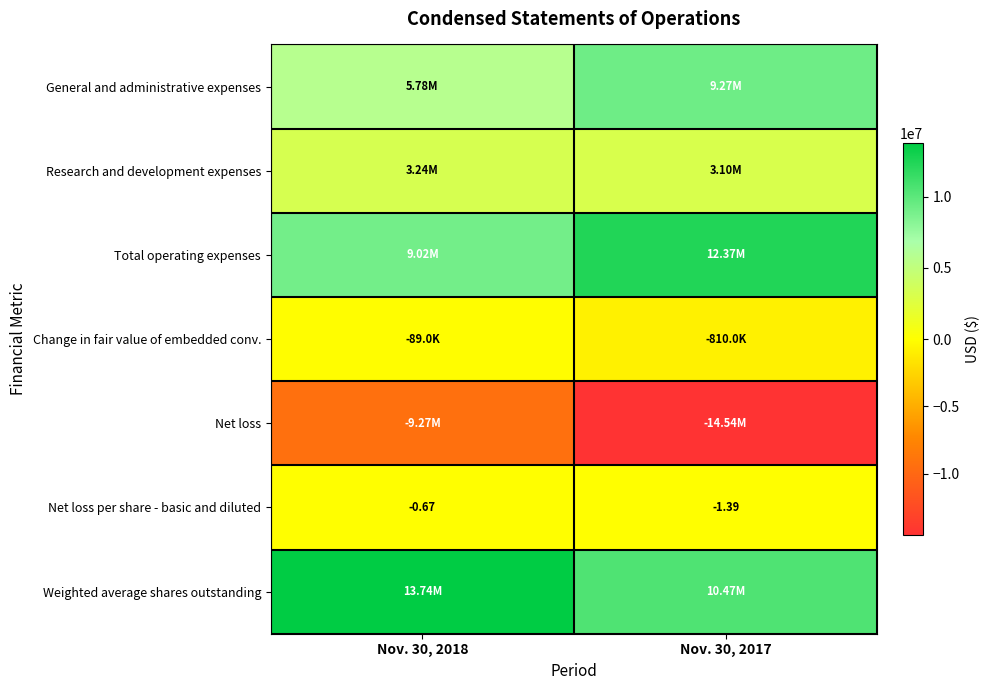

At which category is the sum across all series the highest?

Nov. 30, 2018